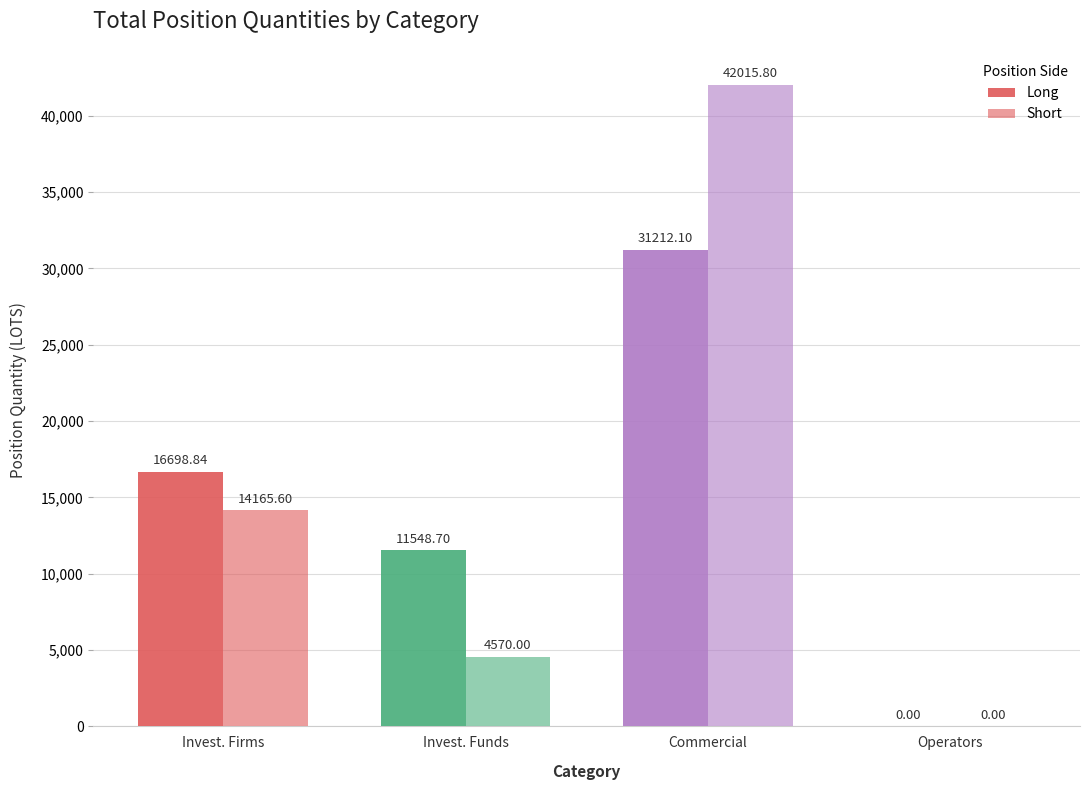

What is the average value of the Short series?

15187.9